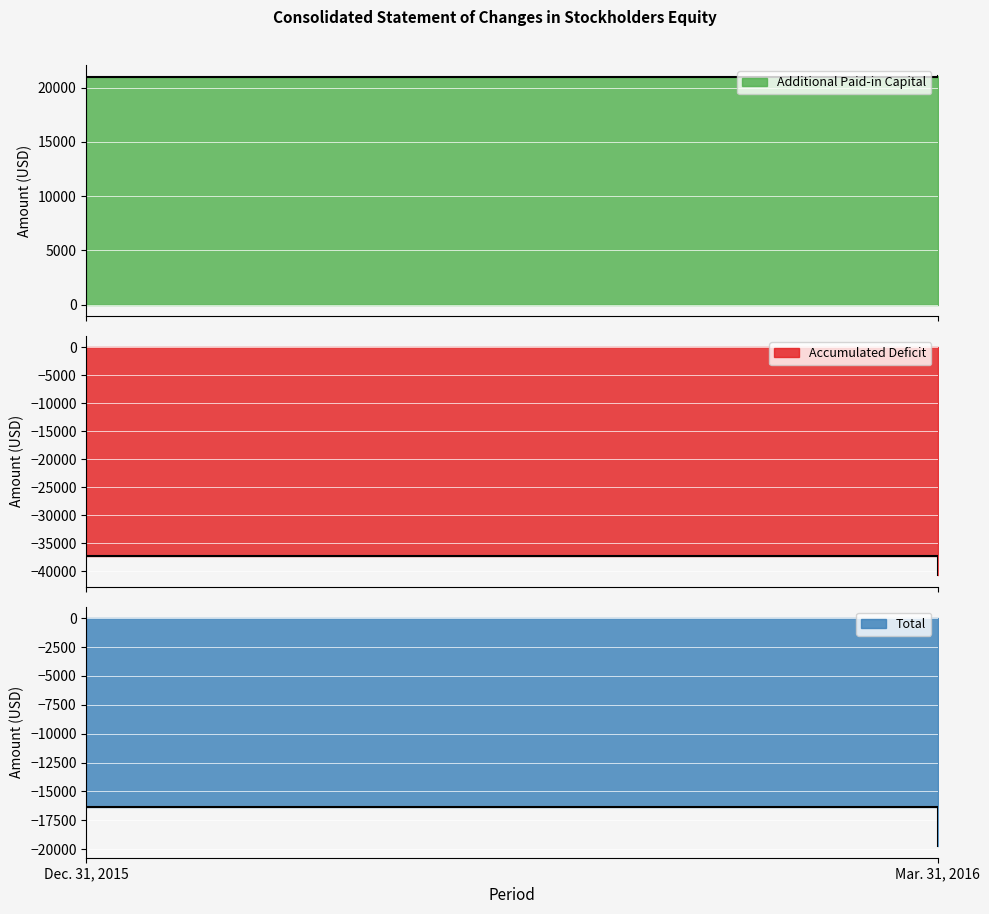

The Additional Paid-in Capital series shows 37160 at Mar. 31, 2016. True or false?

False